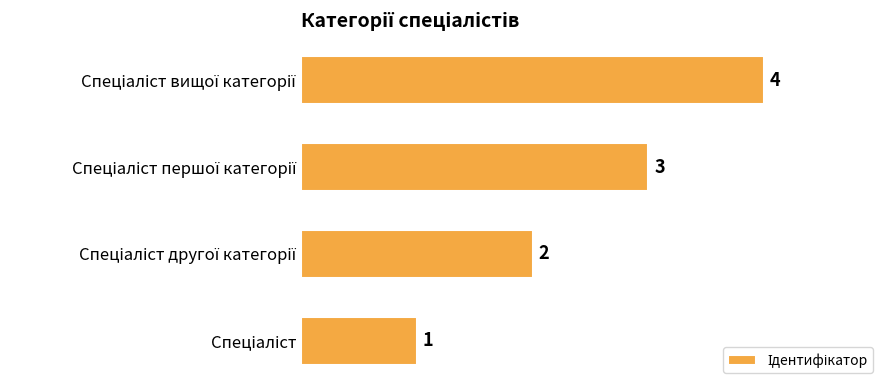

What is the difference between the maximum and minimum values?

3